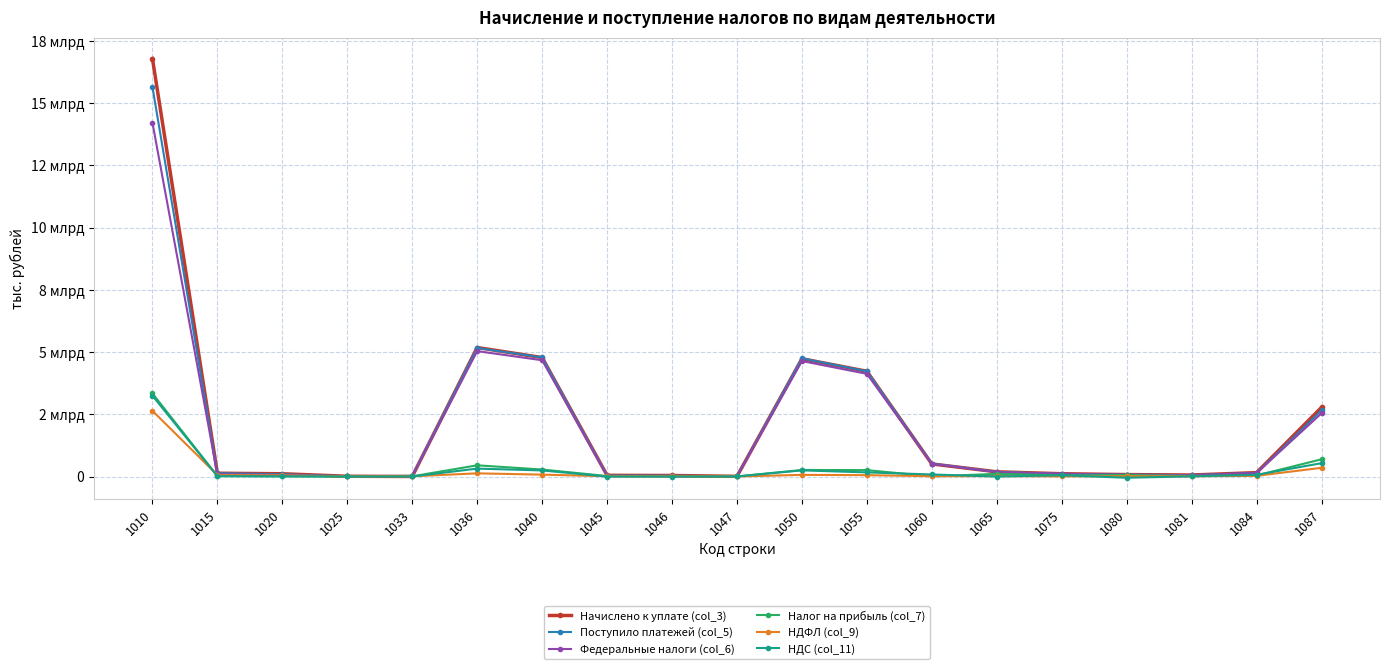

At which category does the chart reach its minimum across all series?

1080